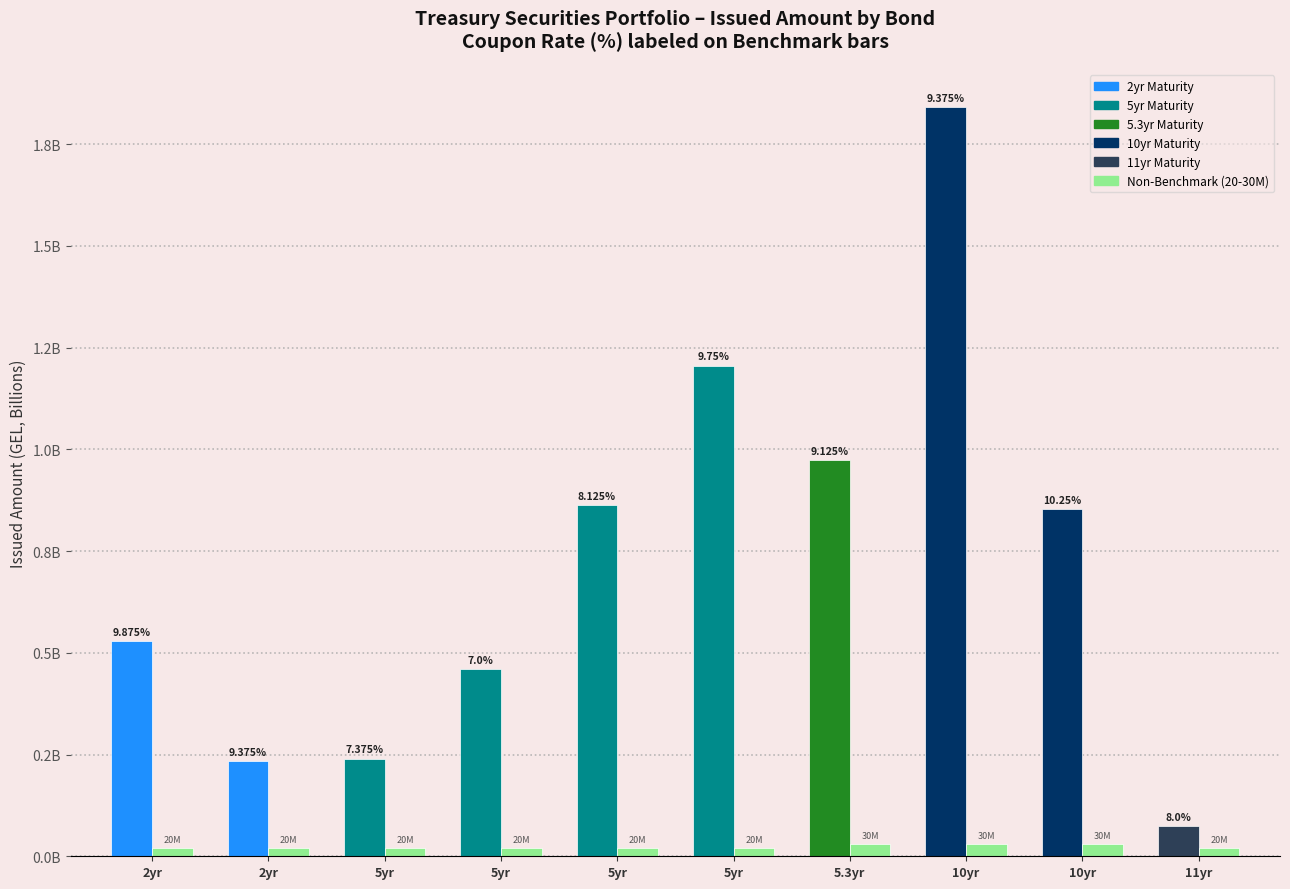

Which has a higher value, 11yr or 5yr?

5yr